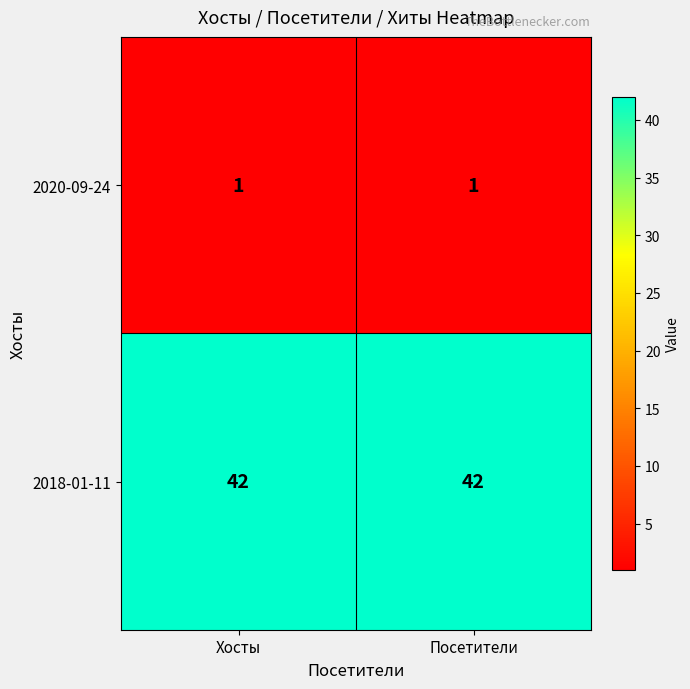

What is the minimum value for 2018-01-11?

42